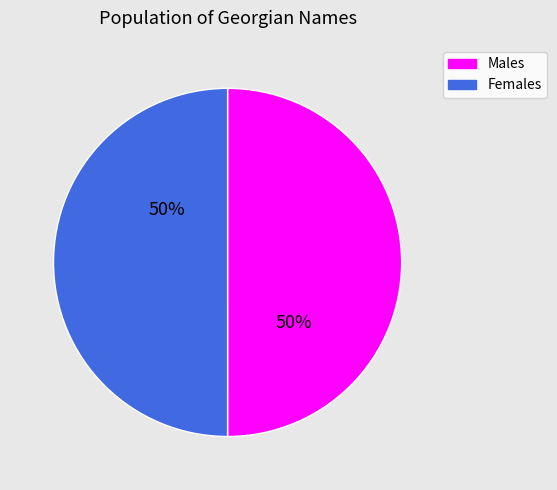

Does any single category account for the majority?

No